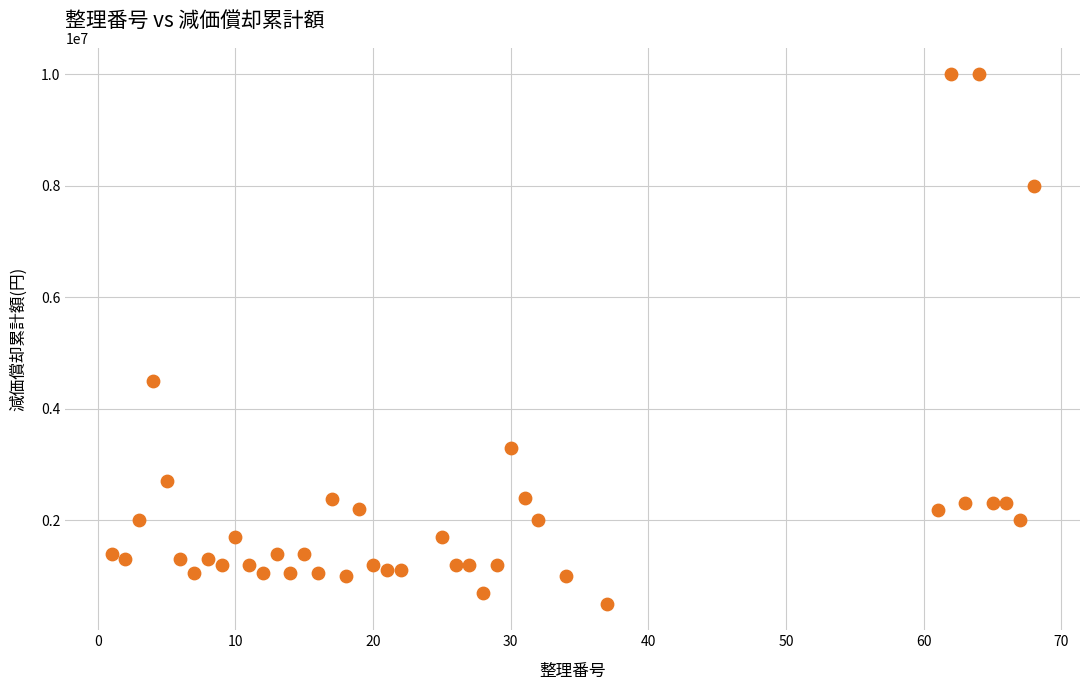

What is the range of Y values (max minus min)?

9500000